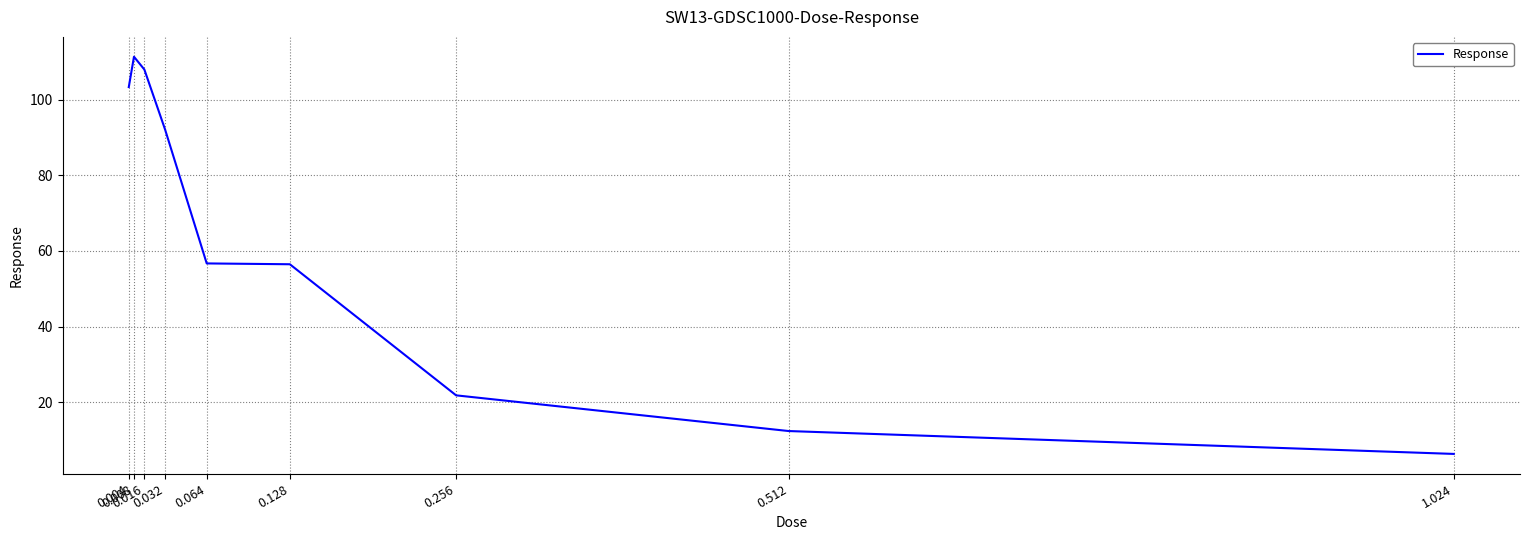

What is the maximum value shown in the chart?

111.3